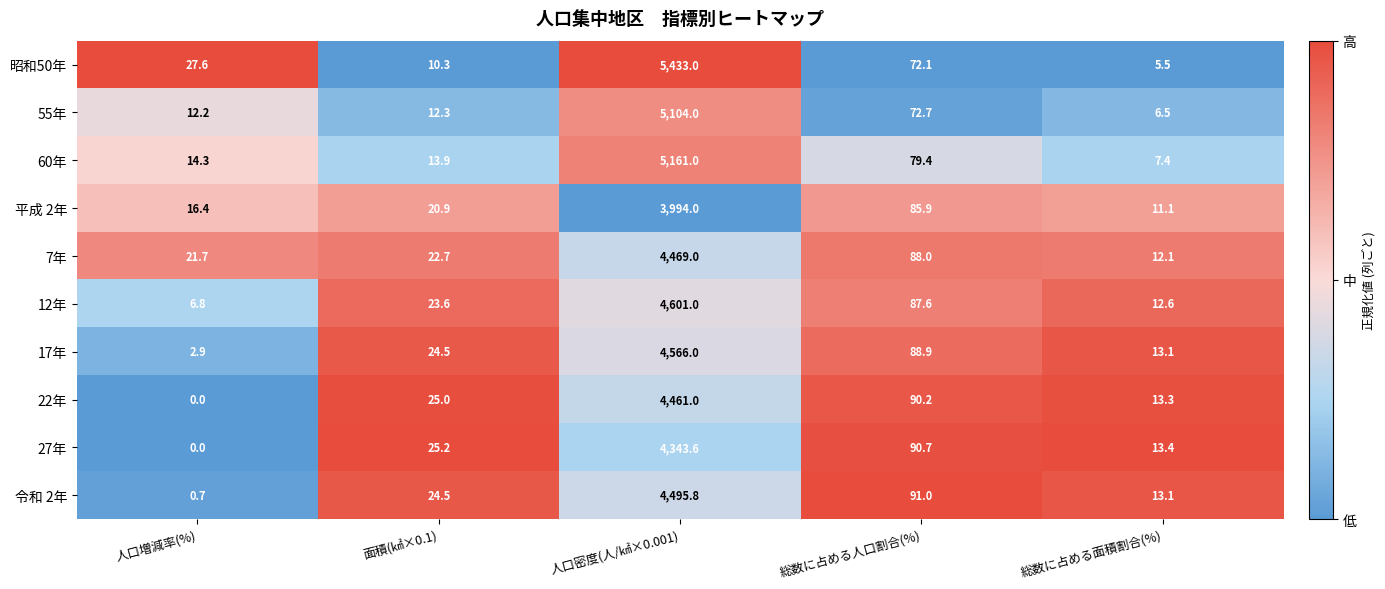

Which series changed the most between 人口増減率(%) and 人口密度(人/㎢×0.001)?

昭和50年